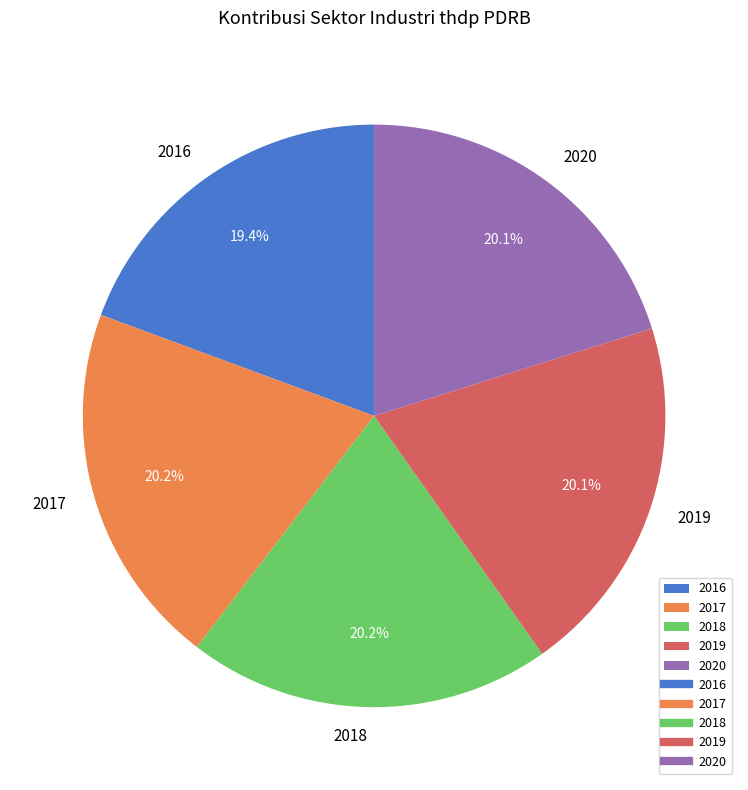

Which slice is the smallest?

2016